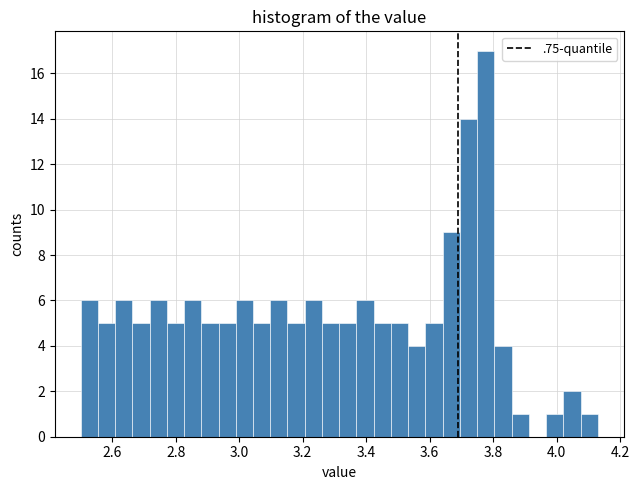

Read against the x-axis, roughly where is the centre of the tallest bar?

3.78